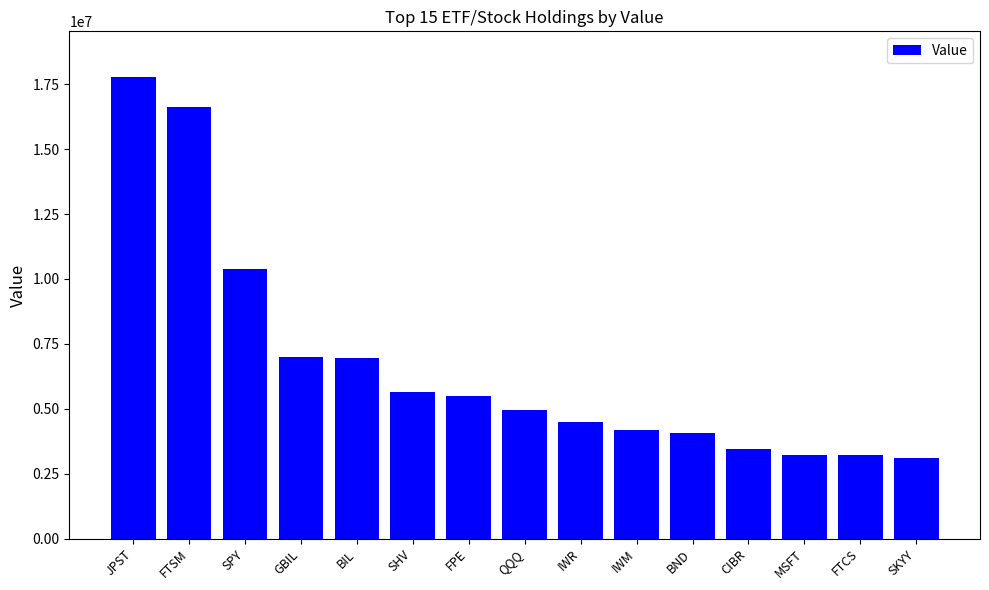

What is the sum of all values?

100565032